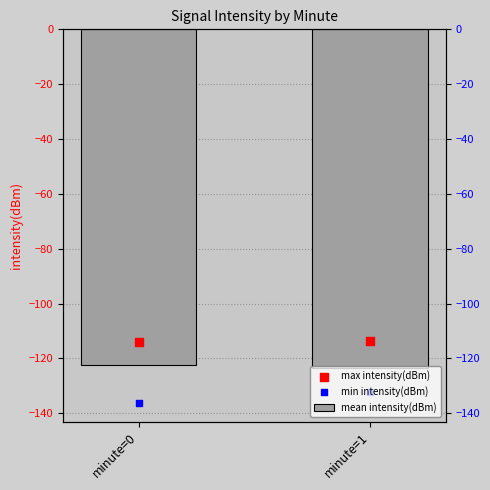

What is the total value across all series at minute=1?

-369.0